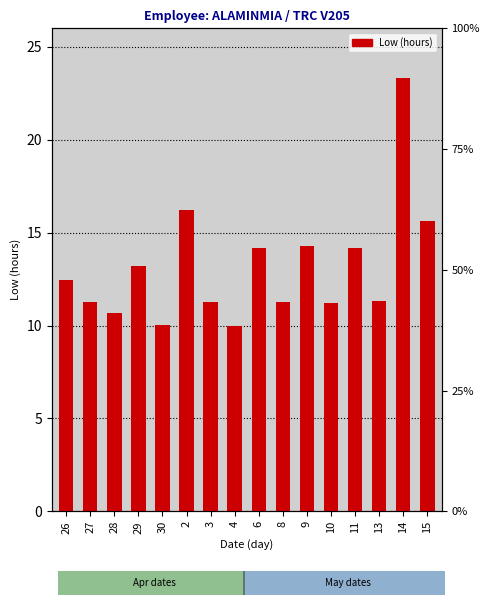

How many bars are there in total?

16